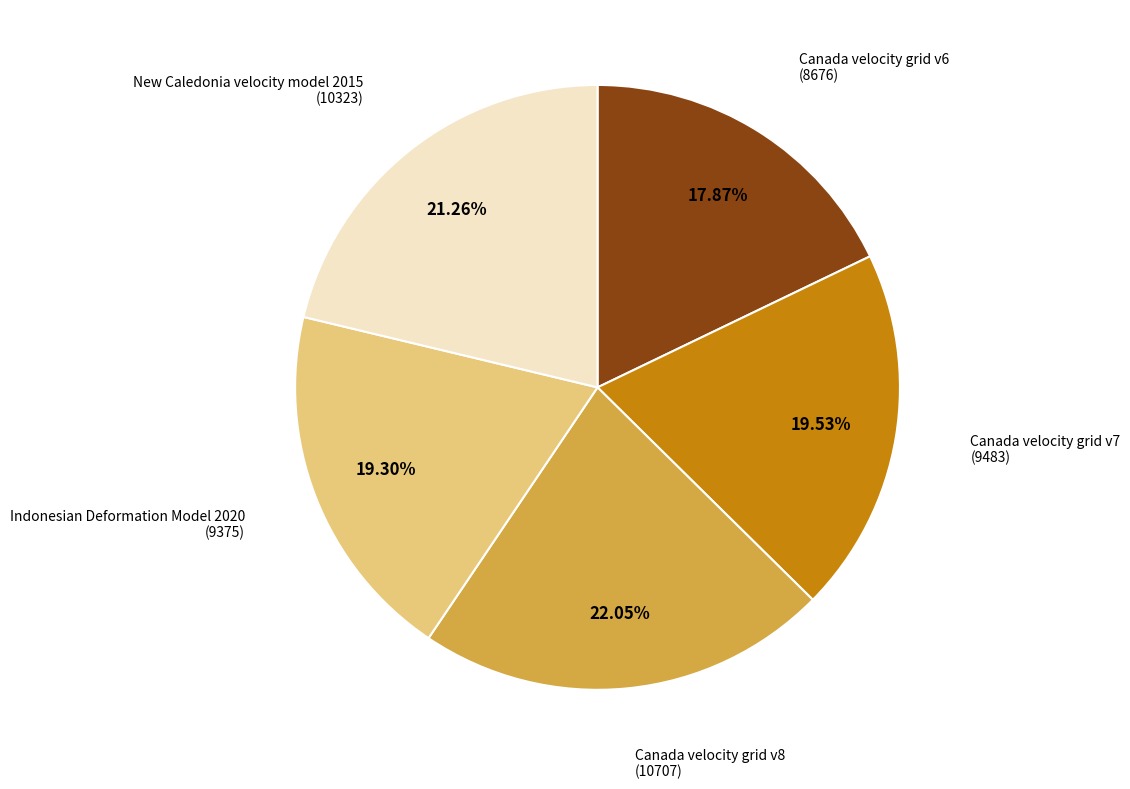

Is it true that Canada velocity grid v8 is 22% of the pie?

True